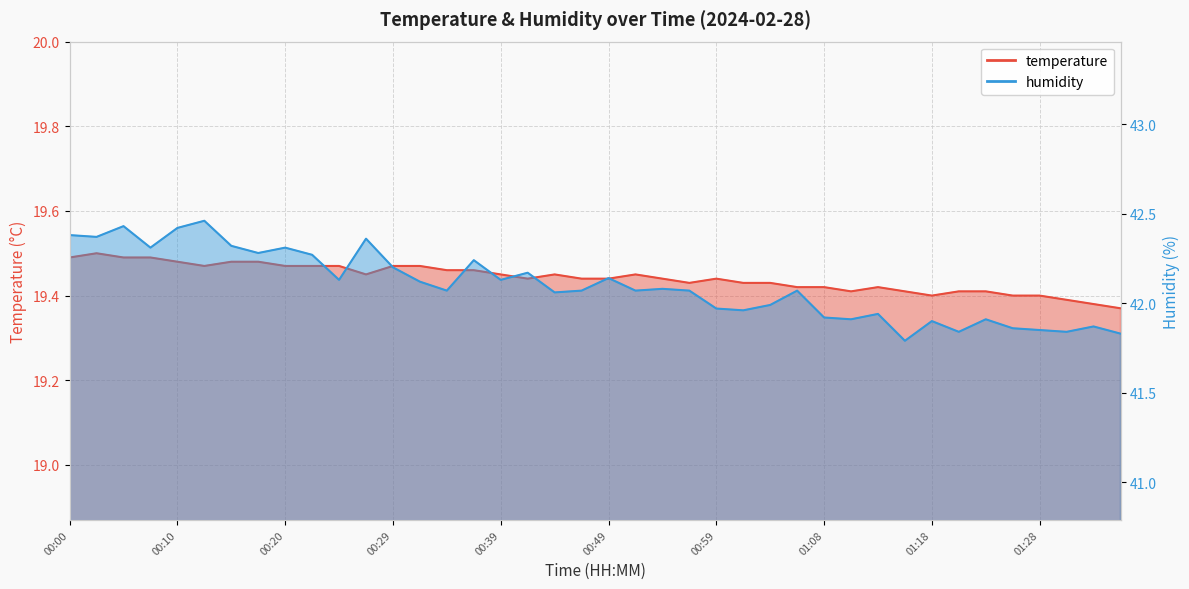

What is the difference between the humidity values at 01:13 and 01:20?

0.1